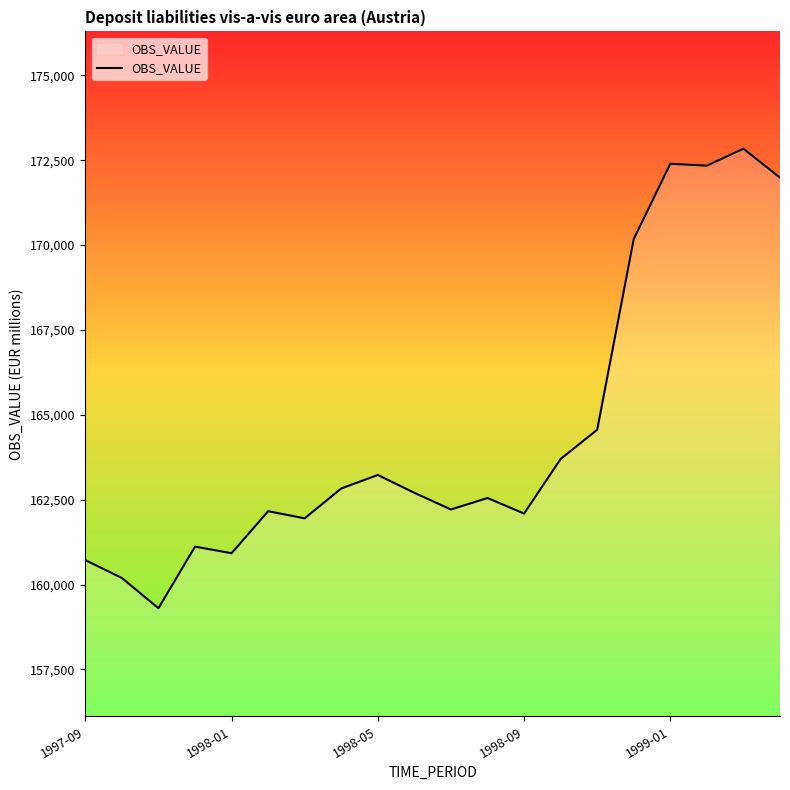

What is the difference between the maximum and minimum values?

13538